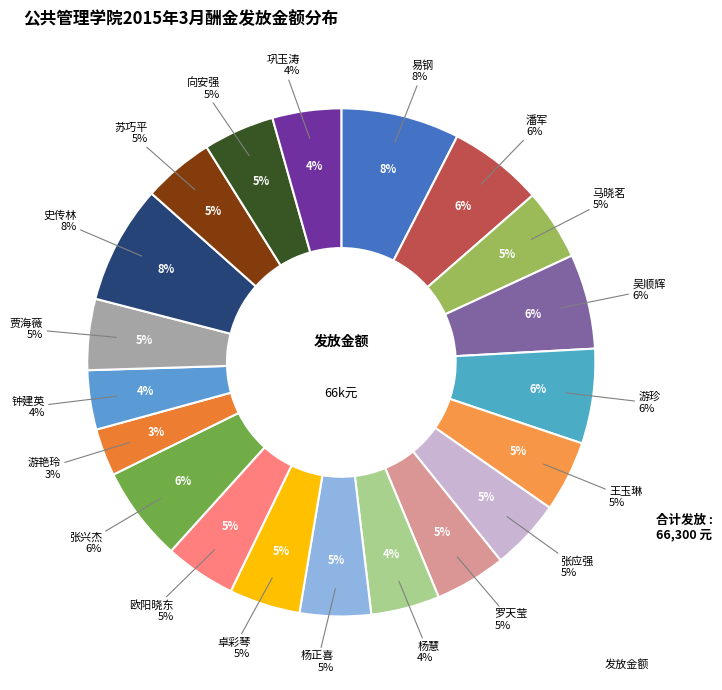

To the nearest percent, what is the difference between the largest and smallest slice percentages?

5%